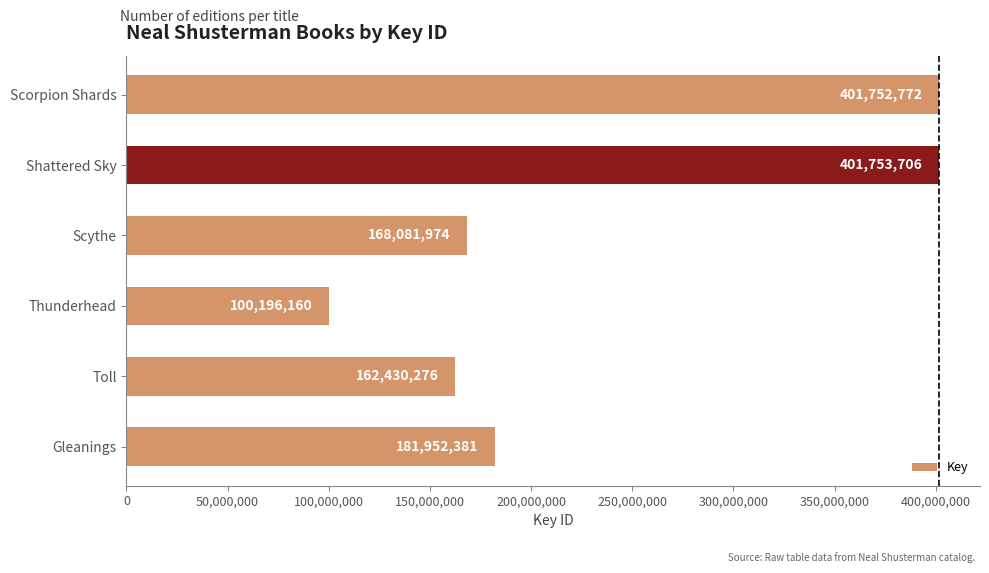

Which category has the lowest value across all series?

Thunderhead